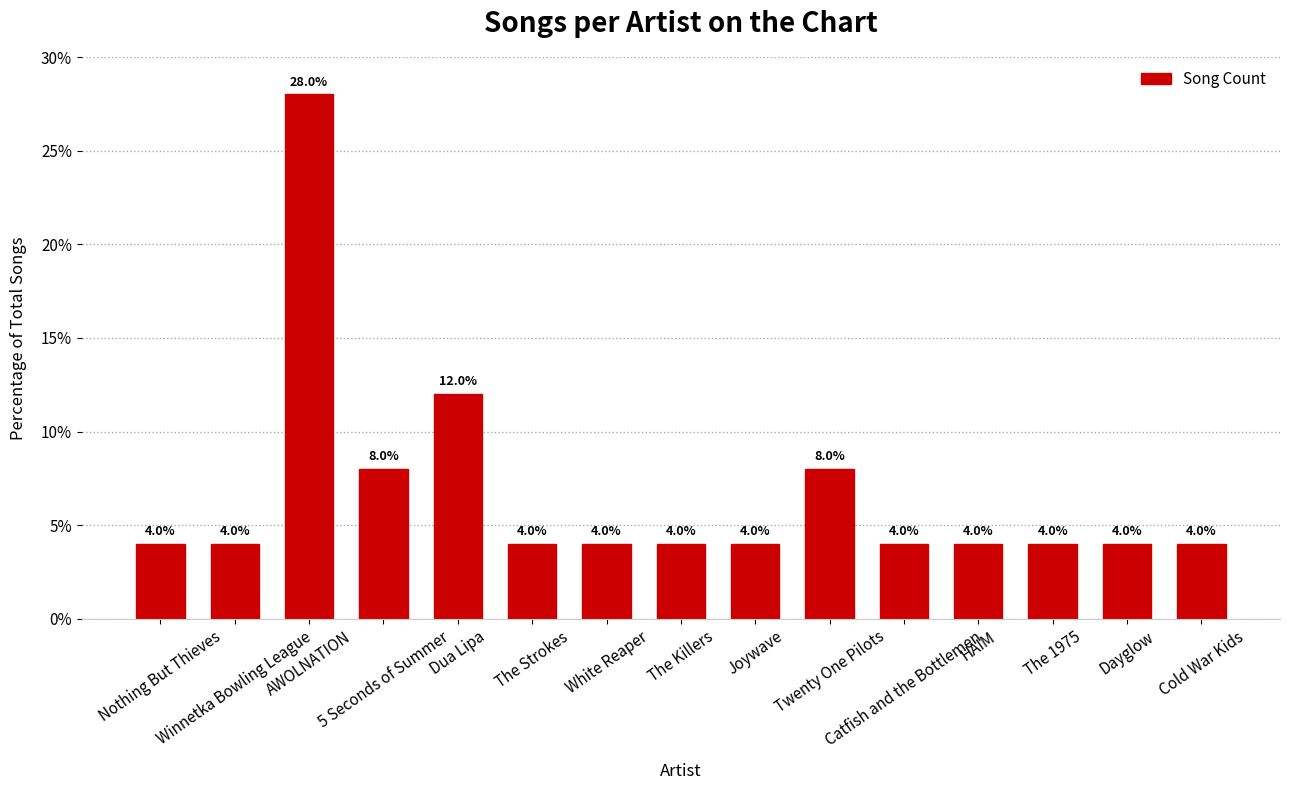

What is the sum of the values at HAIM and AWOLNATION?

32.0